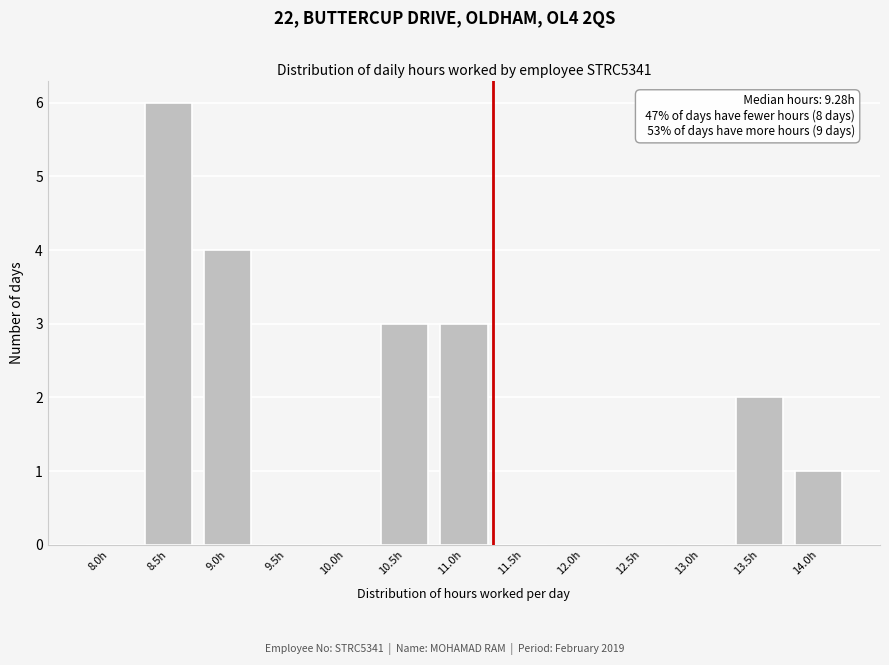

Reading left to right, extract all data points from this chart.

8.0h=0	8.5h=6	9.0h=4	9.5h=0	10.0h=0	10.5h=3	11.0h=3	11.5h=0	12.0h=0	12.5h=0	13.0h=0	13.5h=2	14.0h=1